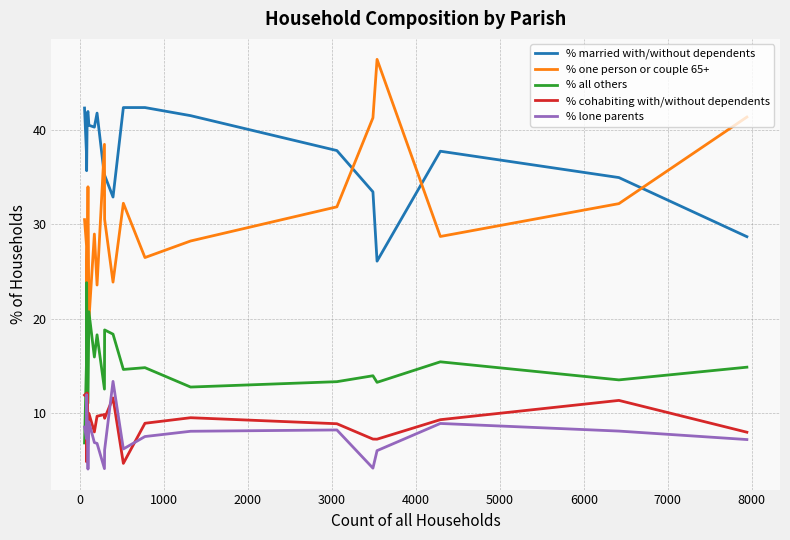

True or false: % all others and % lone parents intersect in this chart.

True